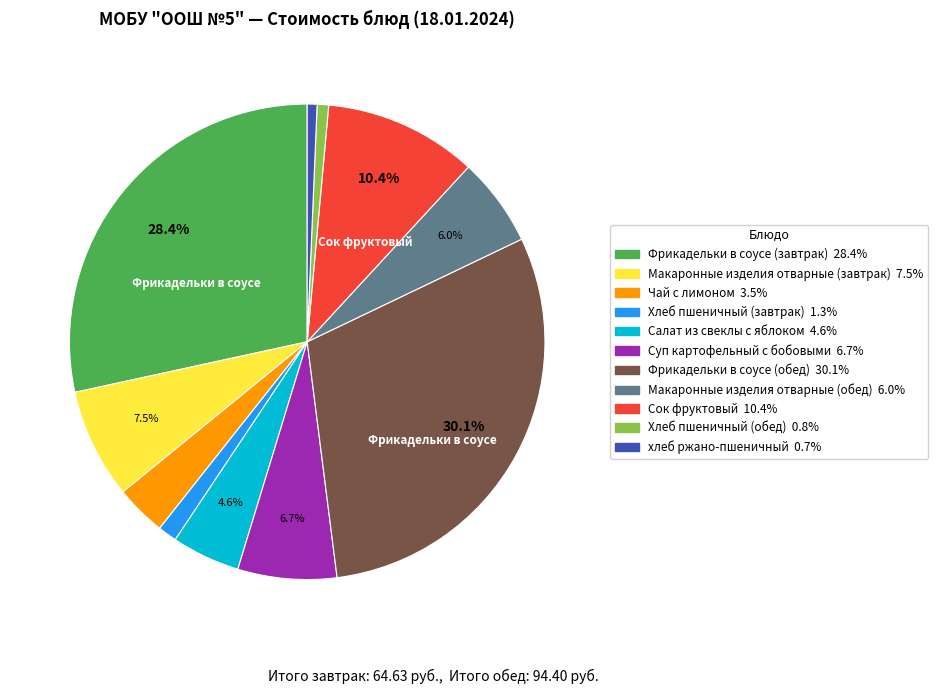

Is Хлеб пшеничный (обед) the majority of the pie?

No